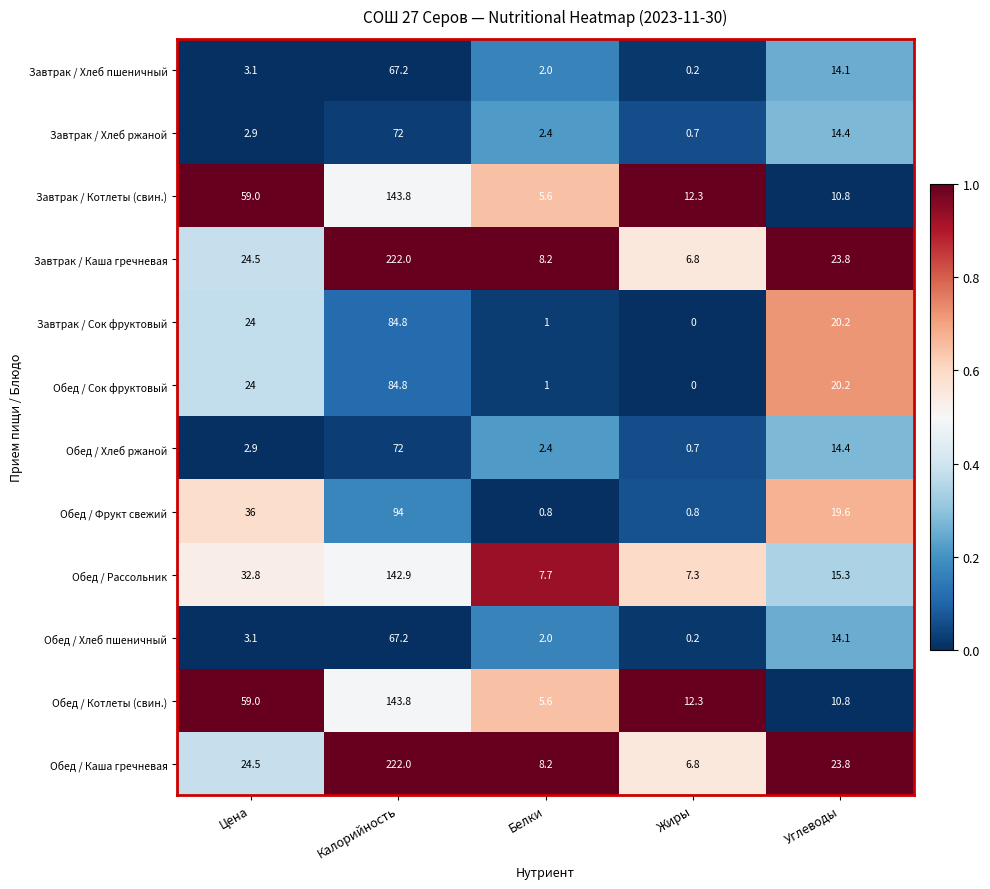

The Завтрак / Сок фруктовый series shows 7.1 at Углеводы. True or false?

False